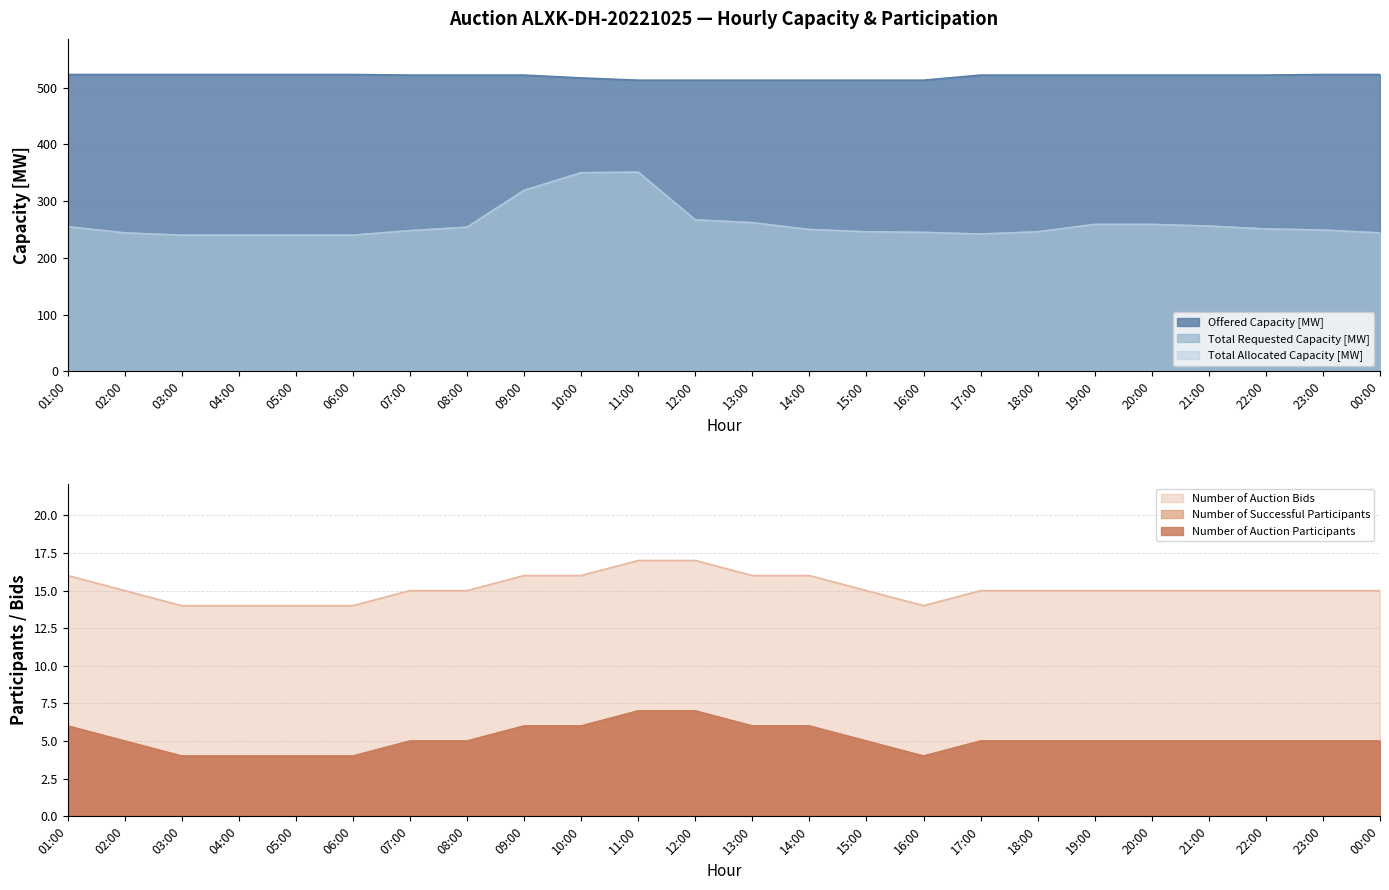

What are all the series names shown in the legend?

Offered Capacity [MW], Total Requested Capacity [MW], Total Allocated Capacity [MW], Number of Auction Participants, Number of Successful Participants, Number of Auction Bids